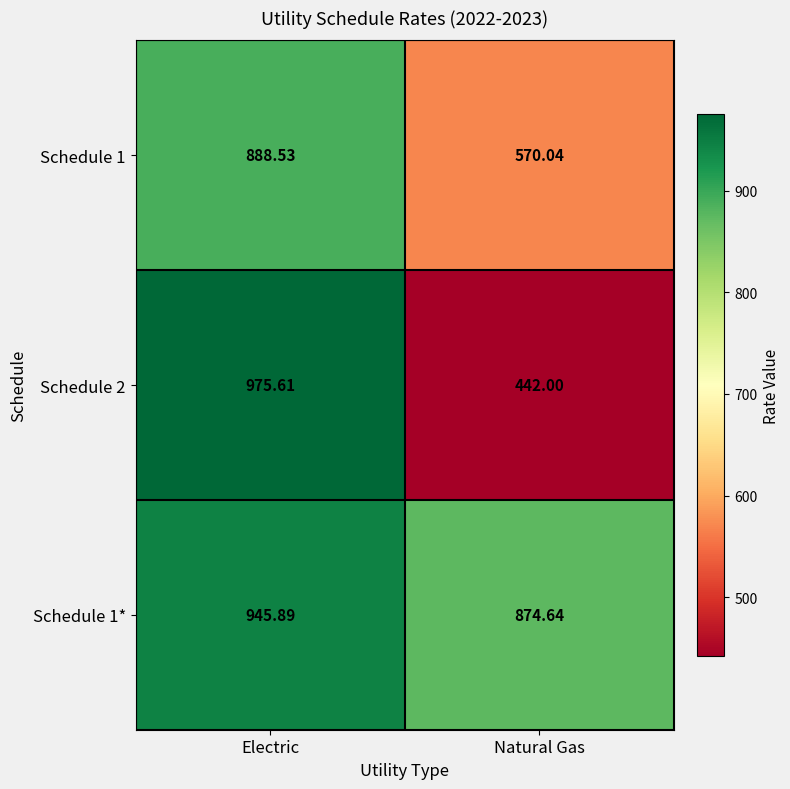

Is the value of Schedule 2 at Natural Gas greater than the value of Schedule 1* at Natural Gas?

No